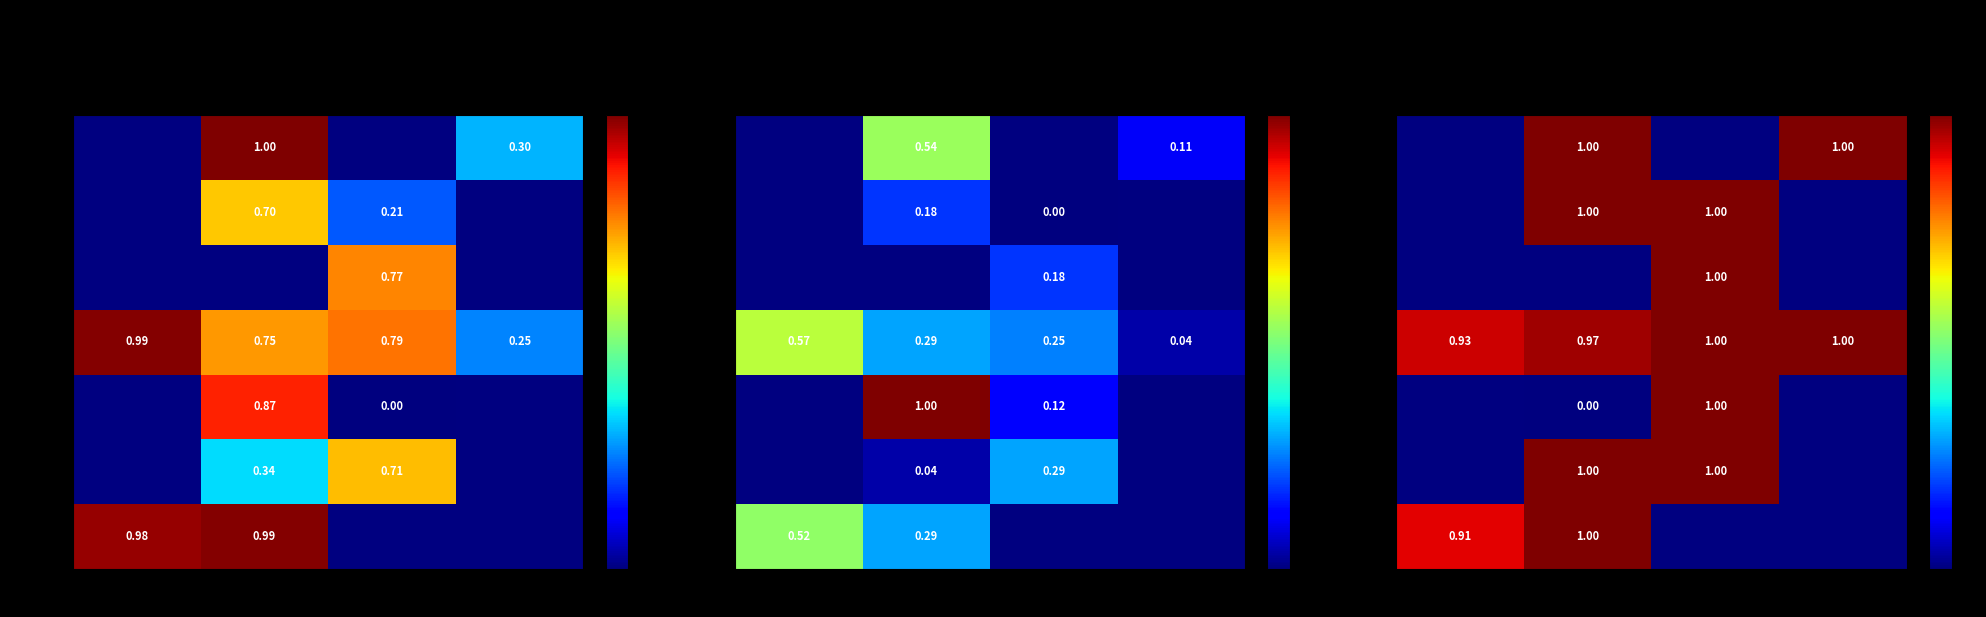

Which series changed the most between 2.5-3.0 and 3.0-3.5?

3.0-3.5